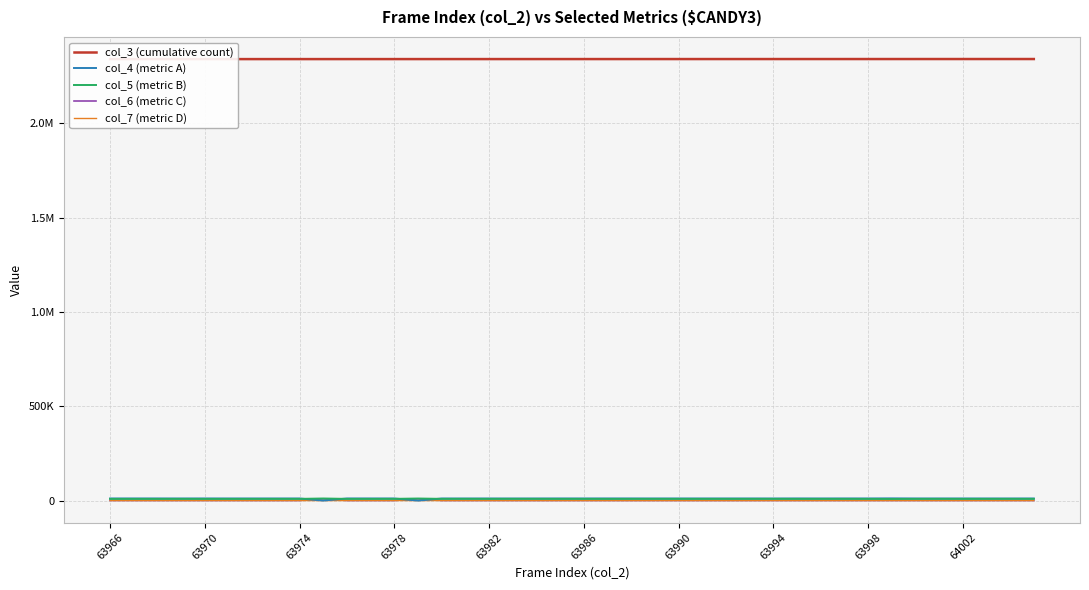

What is the difference between the maximum and second lowest values in the col_7 (metric D) series?

31